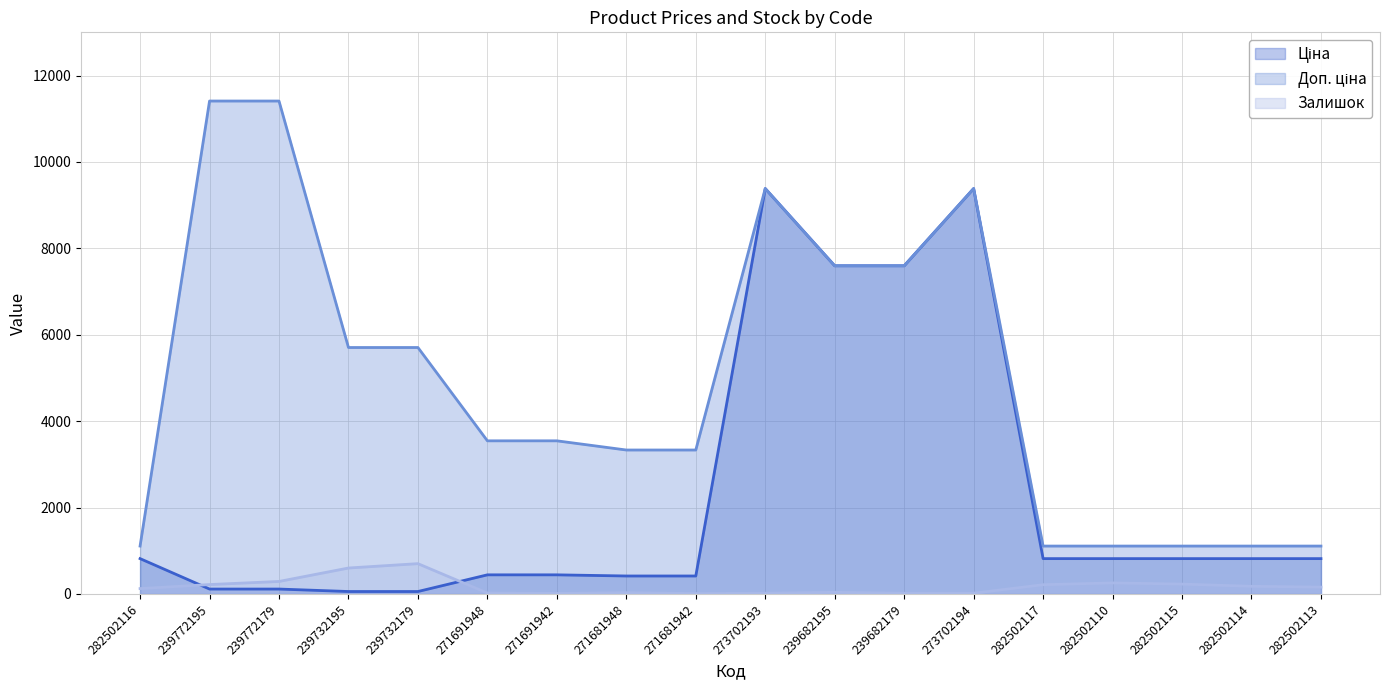

True or false: Доп. ціна has more than 1 interior local peaks.

True